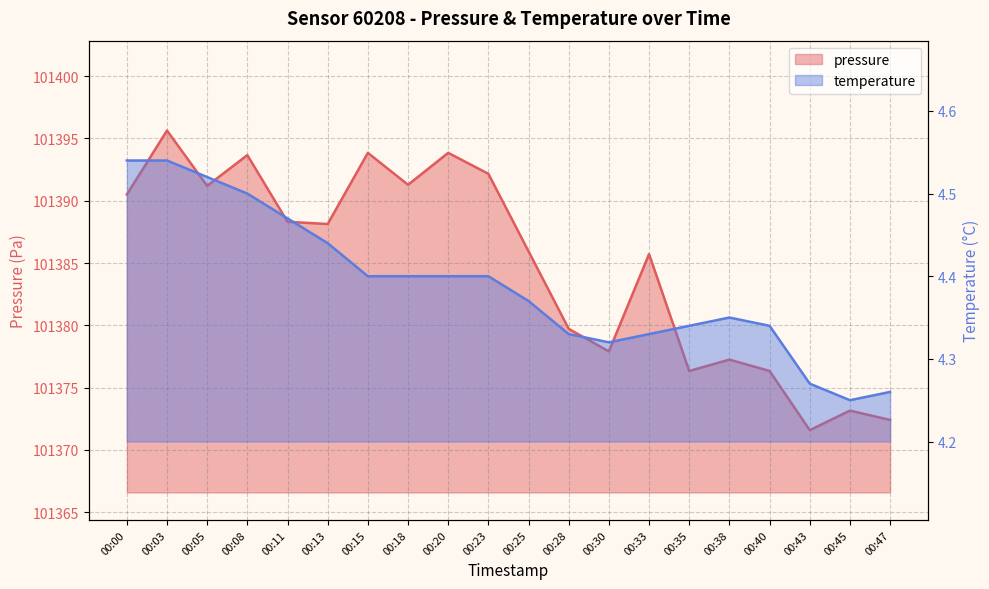

Which series changed the most between 00:11 and 00:23?

pressure